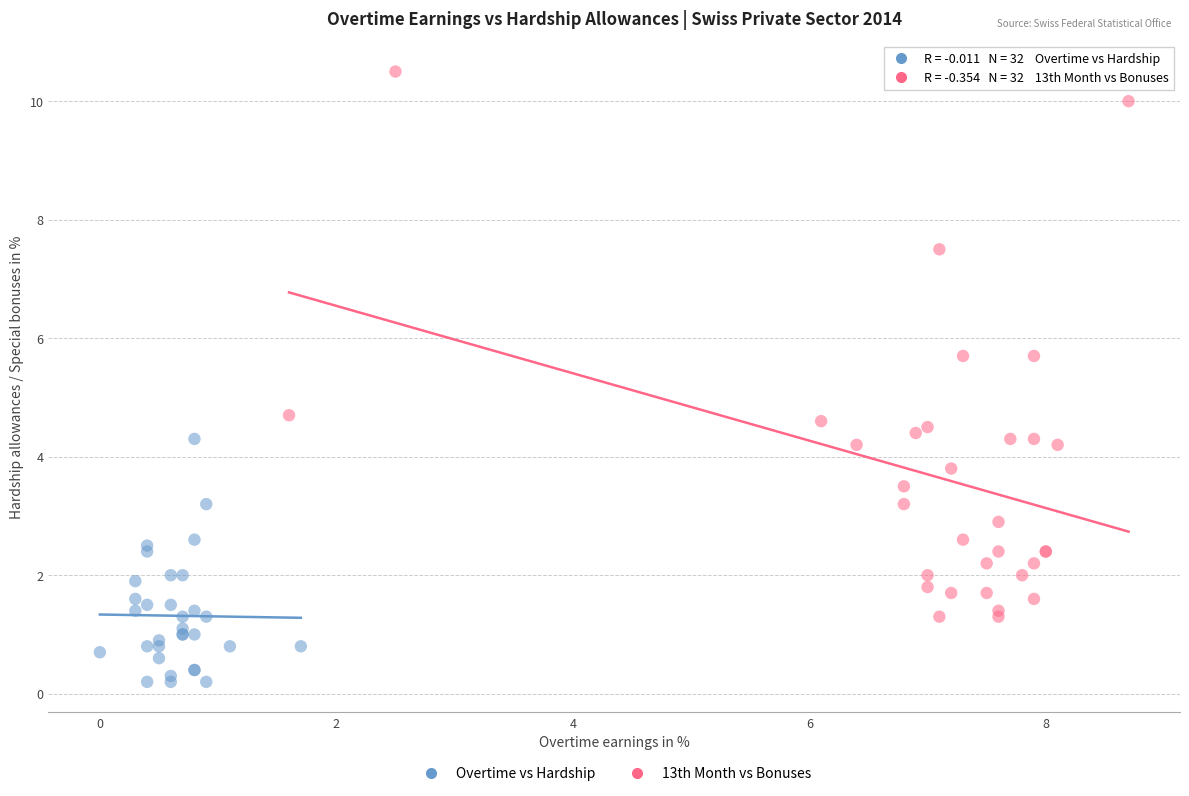

Which series has the widest spread of Y values?

13th Month vs Bonuses